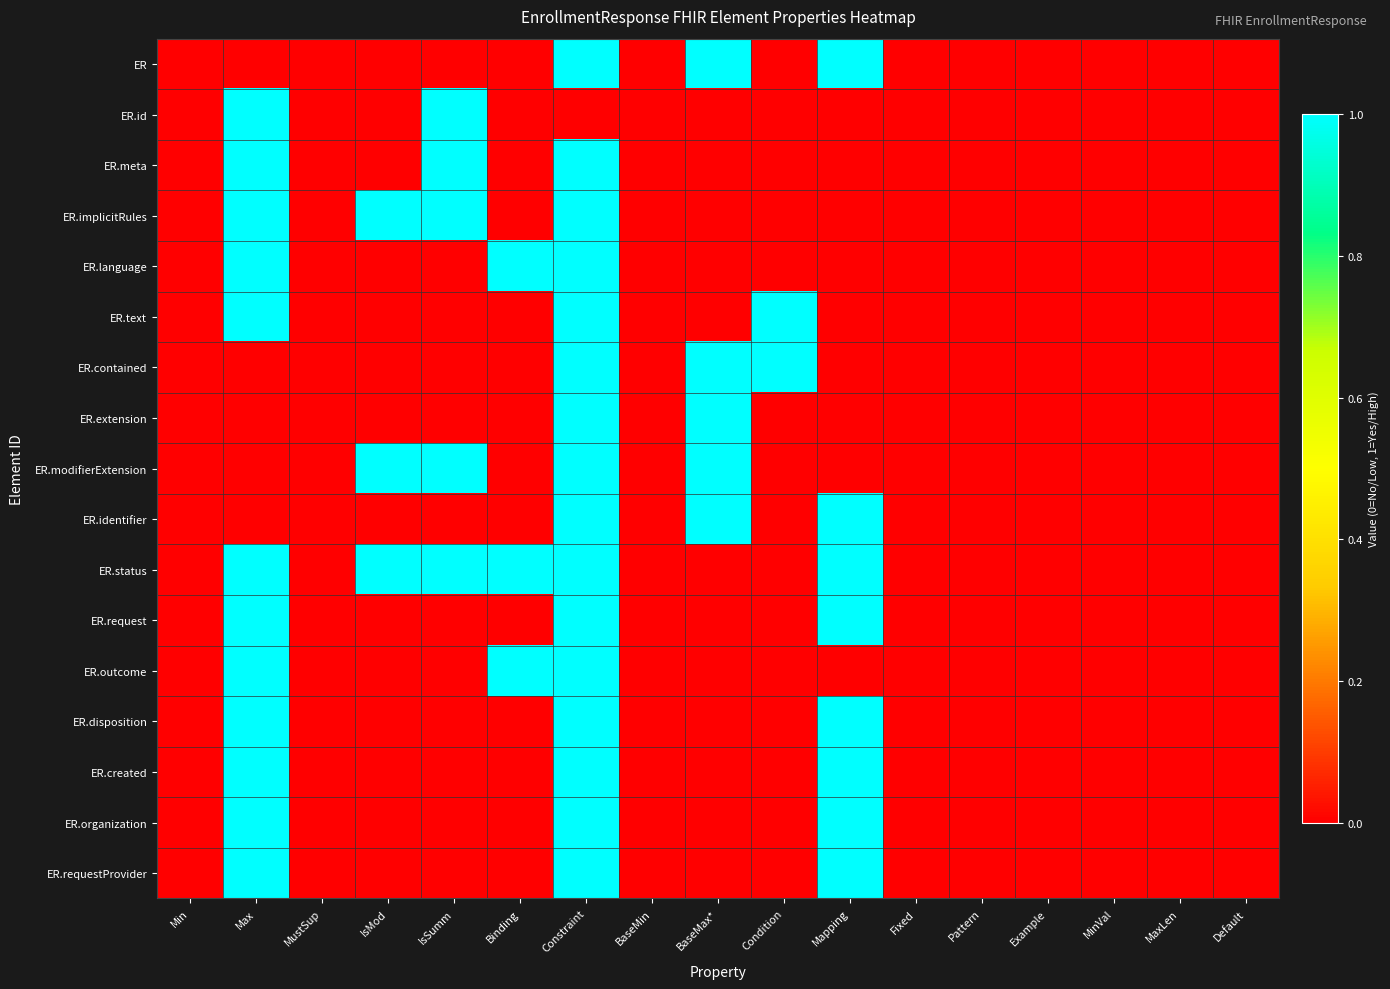

List the series in order of their peak value, lowest first.

ER, ER.id, ER.meta, ER.implicitRules, ER.language, ER.text, ER.contained, ER.extension, ER.modifierExtension, ER.identifier, ER.status, ER.request, ER.outcome, ER.disposition, ER.created, ER.organization, ER.requestProvider